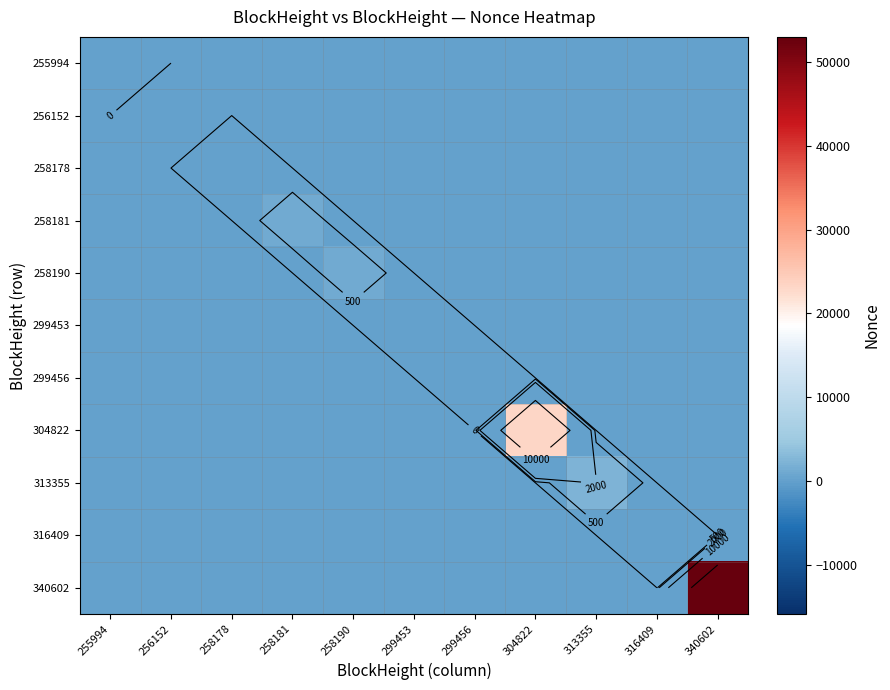

The value of 299453 at 316409 is 0. True or false?

True